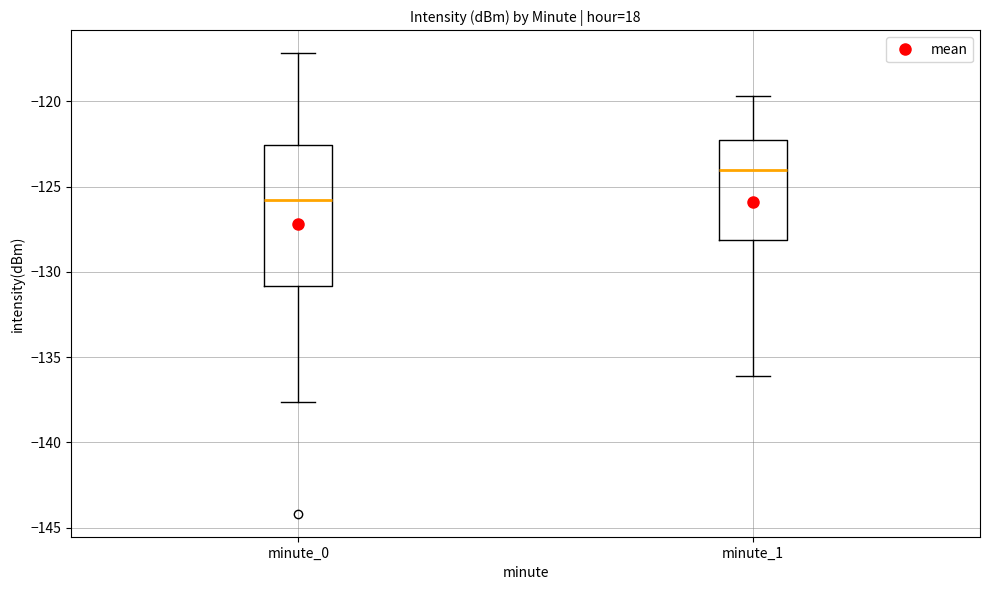

Reading left to right, read every box against the y-axis: the position of its median line, the range the box covers, and the ends of its whiskers. The values are not printed on the chart, so give them approximately, as read against the axis.

minute_0: median -126.0, box -131.0 to -122.5, whiskers -137.5 to -117.0
minute_1: median -124.0, box -128.0 to -122.5, whiskers -136.0 to -119.5